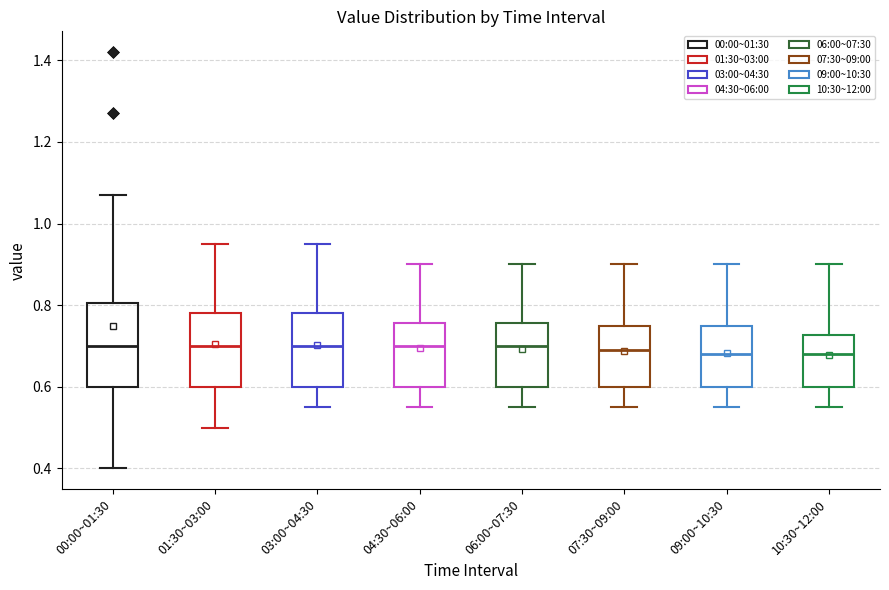

Where is the lower edge of the box for 07:30~09:00 on the y-axis? The values are not printed on the chart, so give them approximately, as read against the axis.

0.60